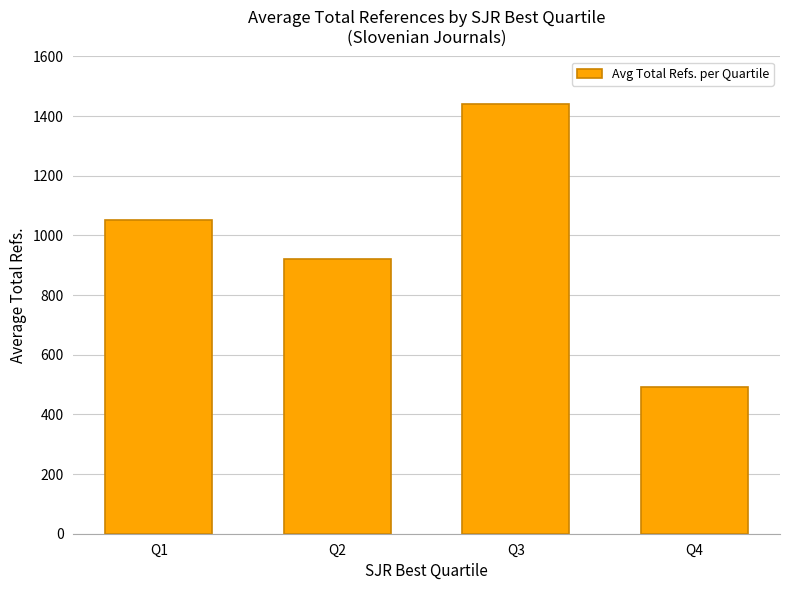

Rank the categories by value from highest to lowest.

Q3, Q1, Q2, Q4